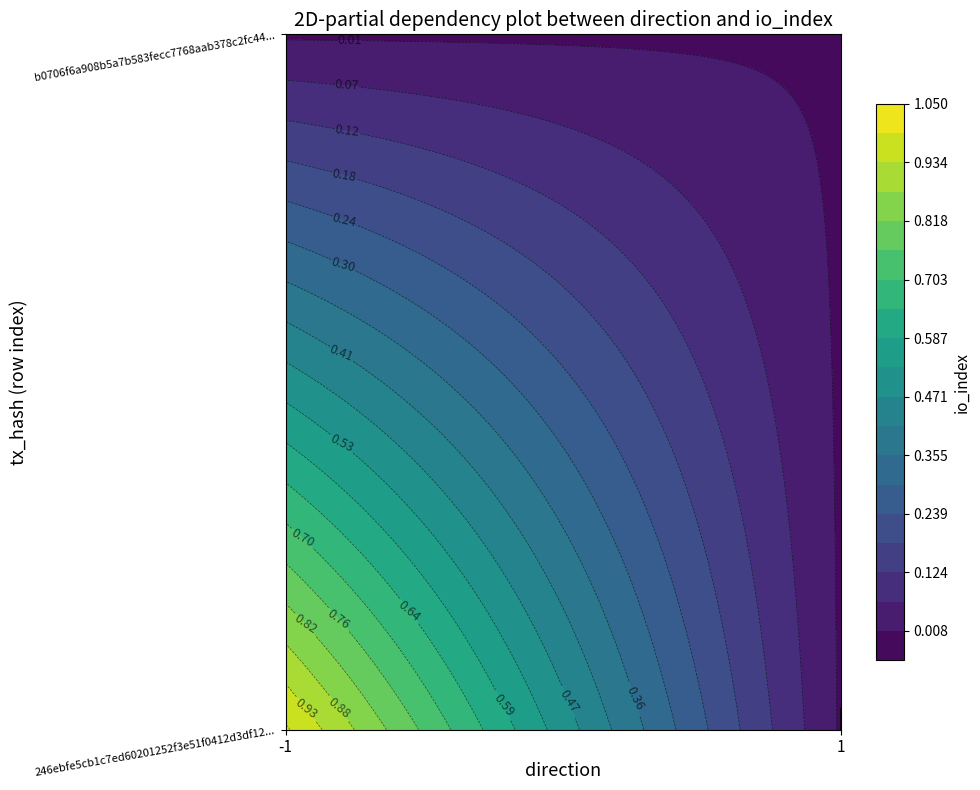

What is the difference between the 246ebfe5cb1c7ed60201252f3e51f0412d3df12 values at 1 and -1?

1